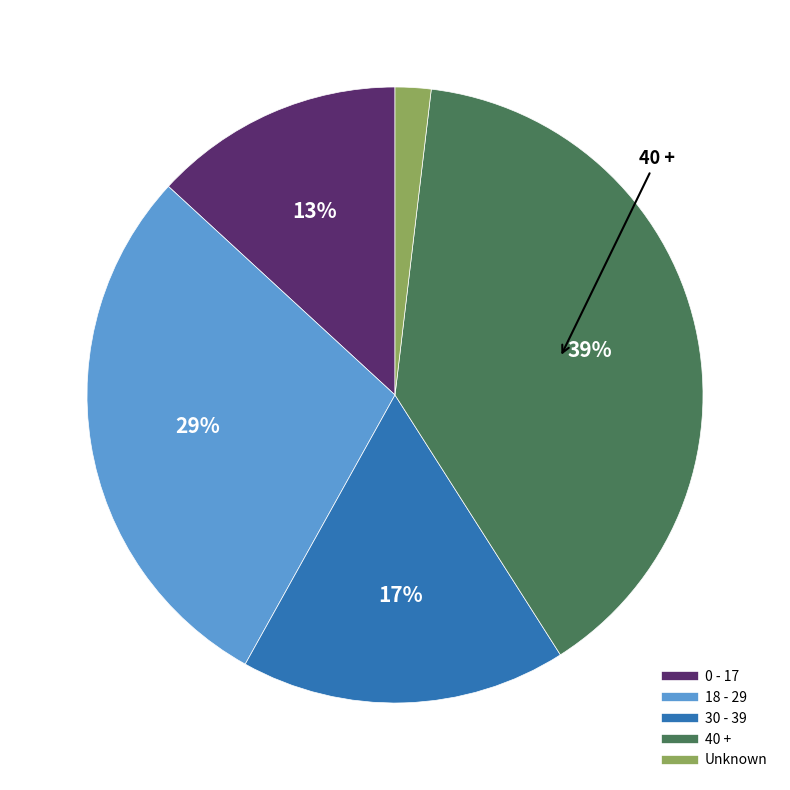

To the nearest percent, what is the combined percentage of 18 - 29 and 0 - 17?

42%